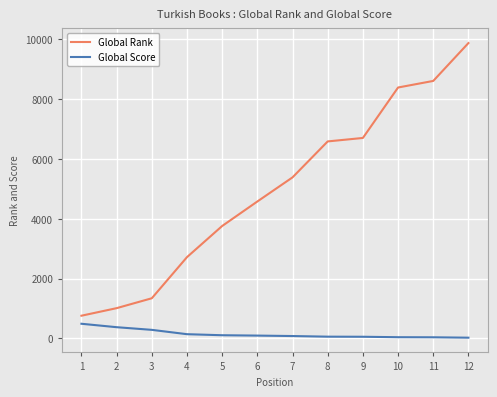

Which series changed the most between 4 and 10?

Global Rank